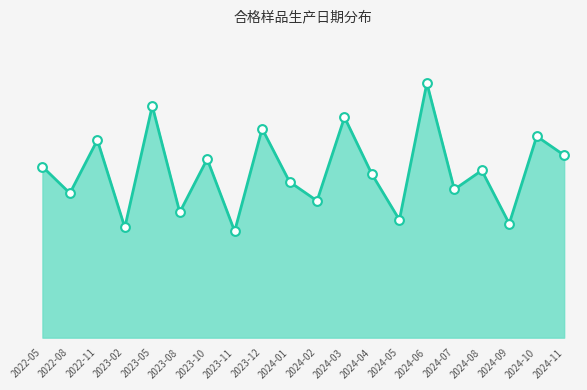

What is the change in value from 2023-10 to 2024-07?

-8